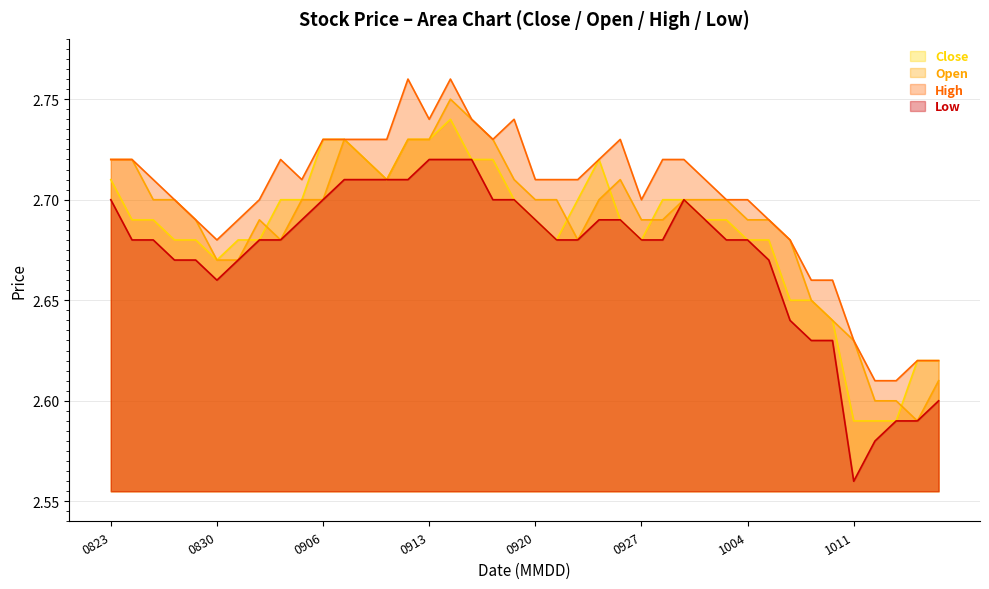

Is the value of Low at 20180827 greater than the value of Open at 20181003?

No